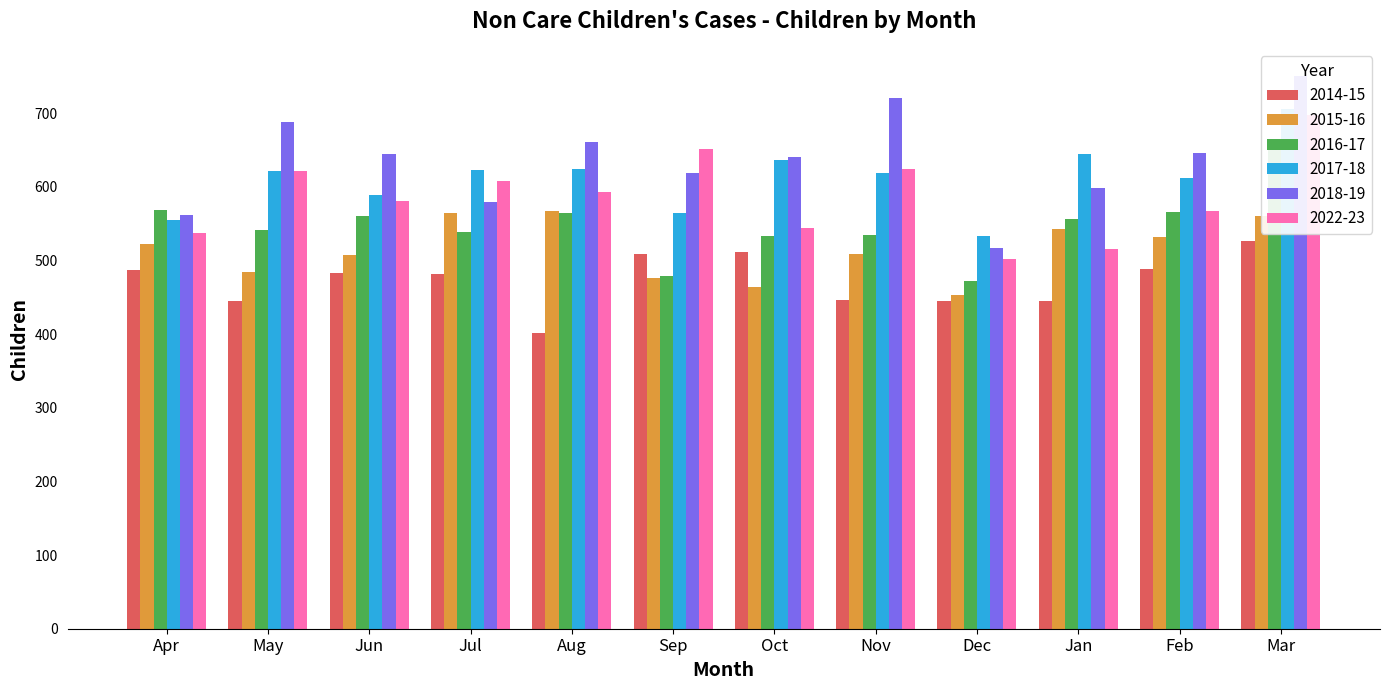

How many groups of bars are there?

12